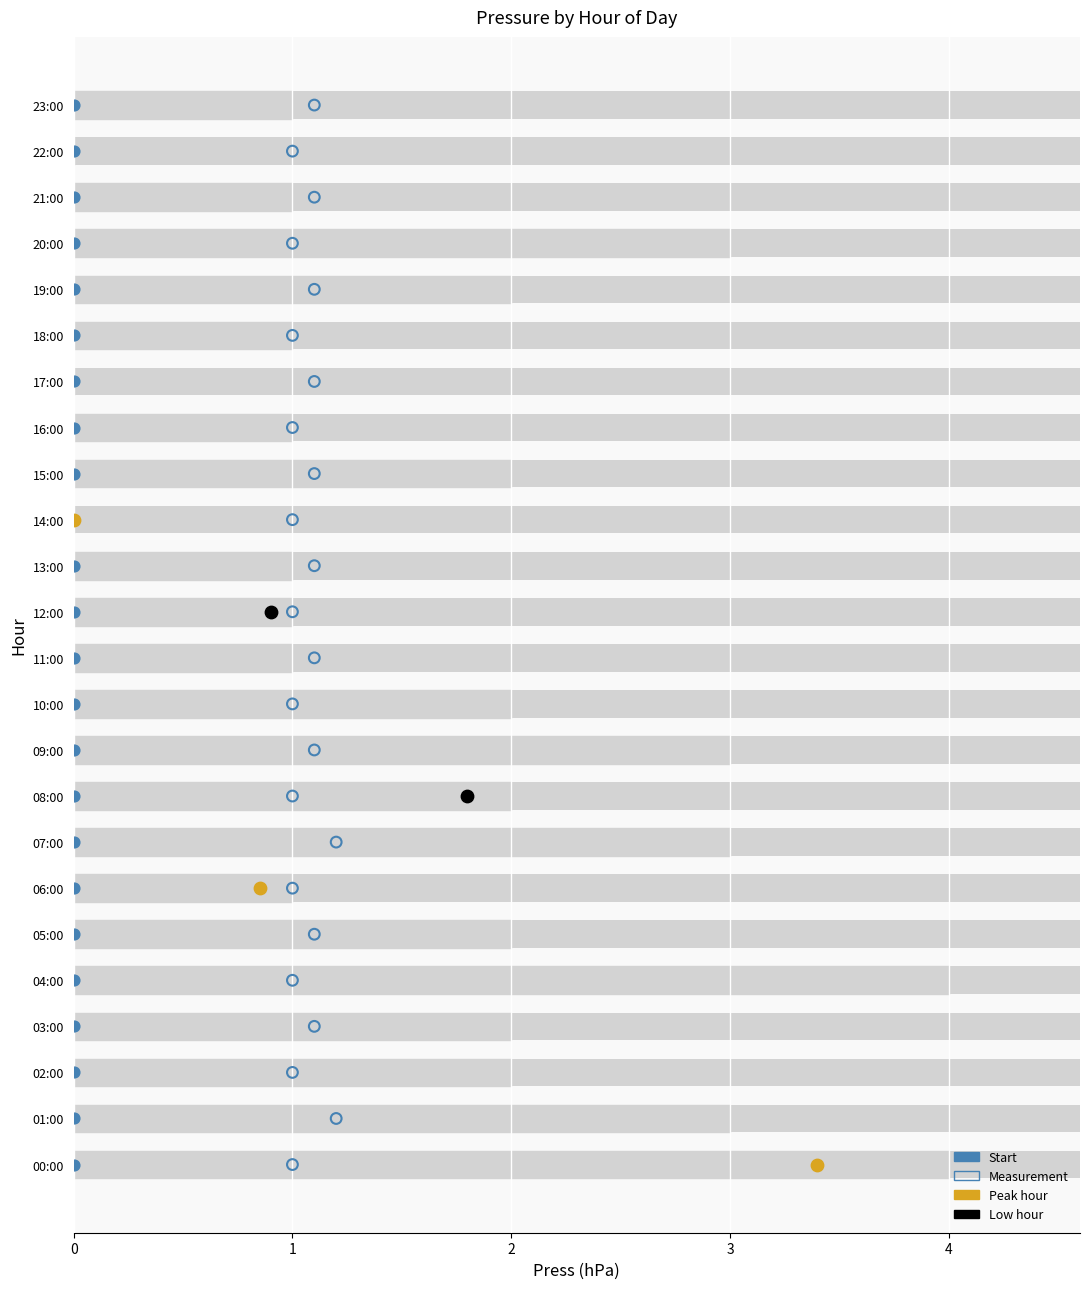

Which series contains the highest Y value?

Start